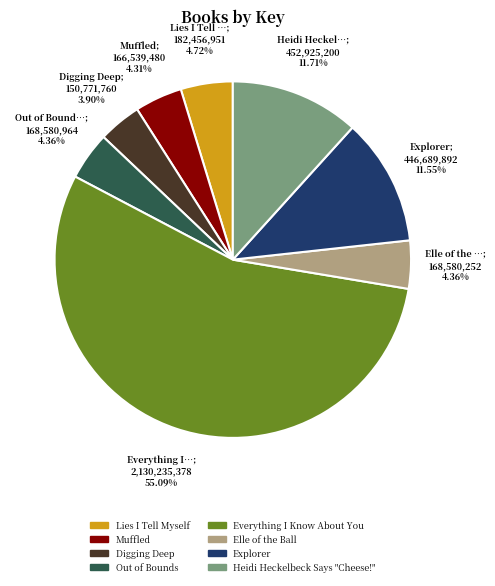

To the nearest percent, what portion does Lies I Tell Myself represent?

5%